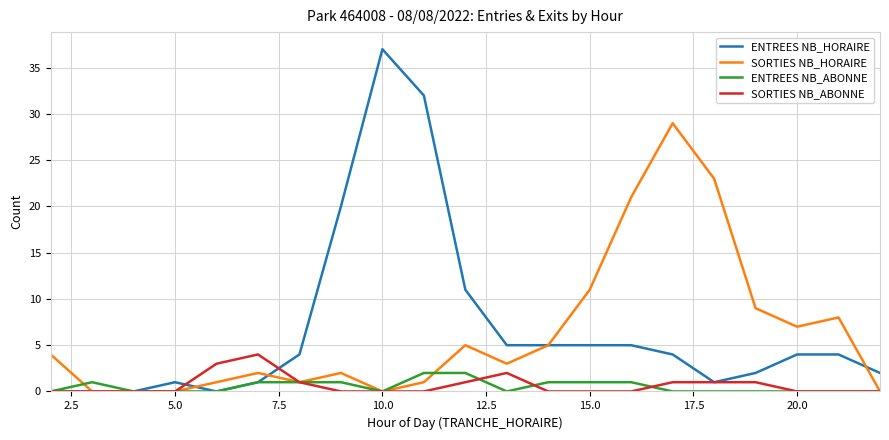

Which series has the widest spread of values?

ENTREES NB_HORAIRE